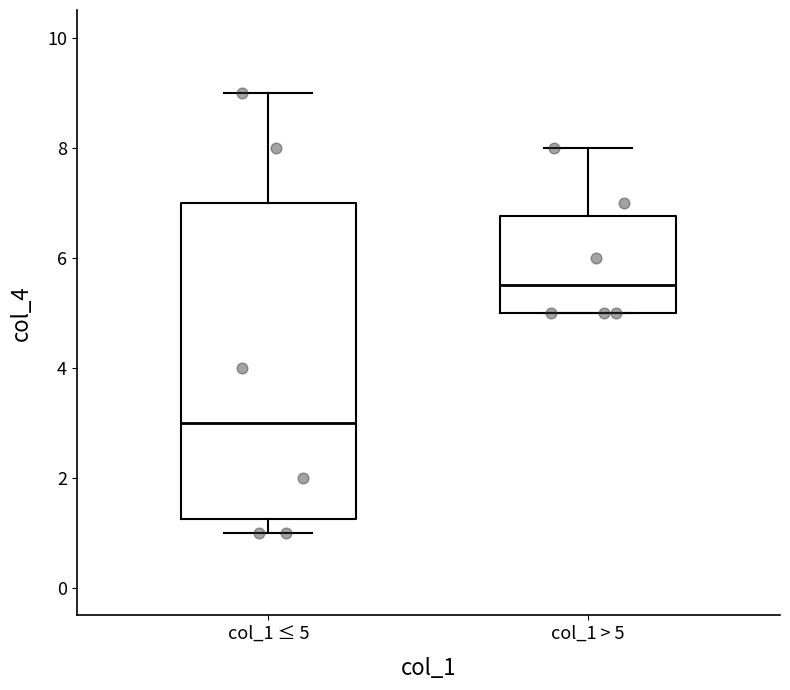

Which box is the tallest, from its lower edge to its upper edge?

col_1 ≤ 5